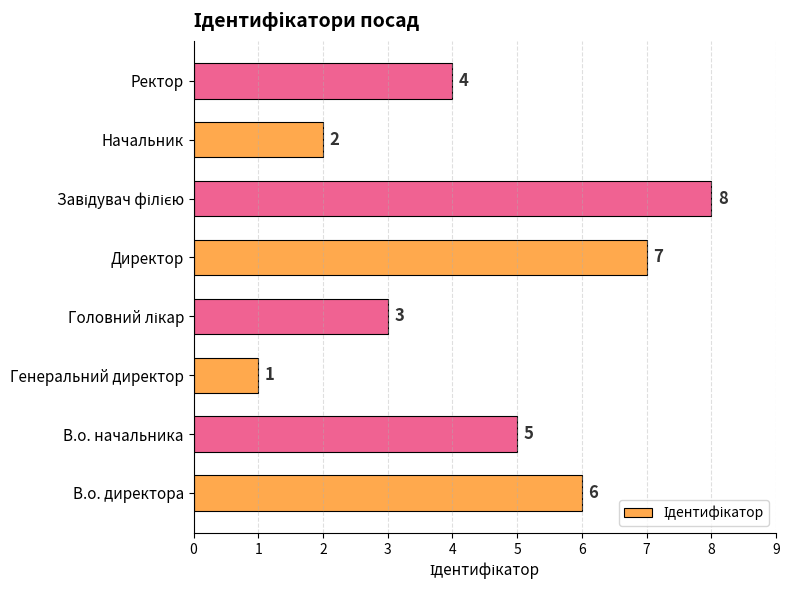

The value at Директор is 7. True or false?

True